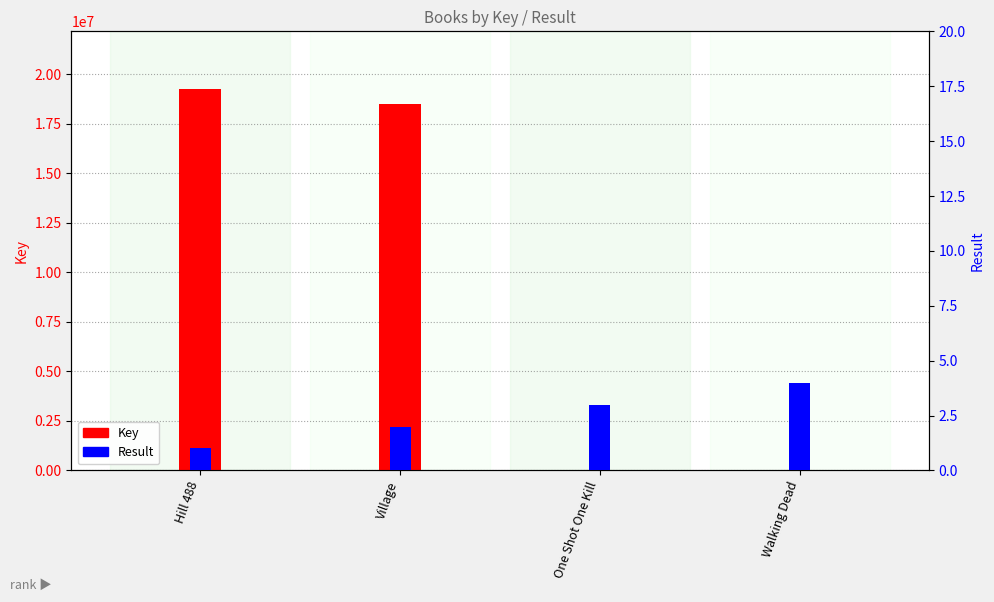

How many values in the Result series are below 3?

2